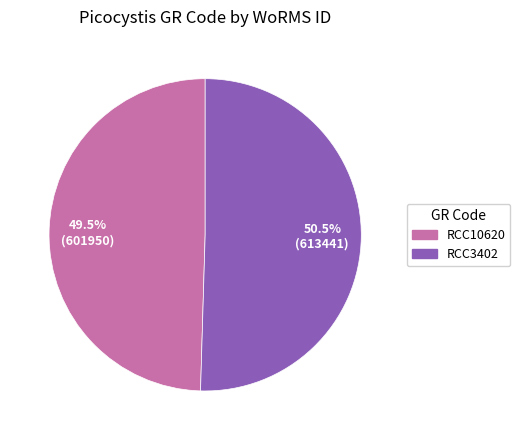

Is there any slice that represents more than half of the pie?

Yes